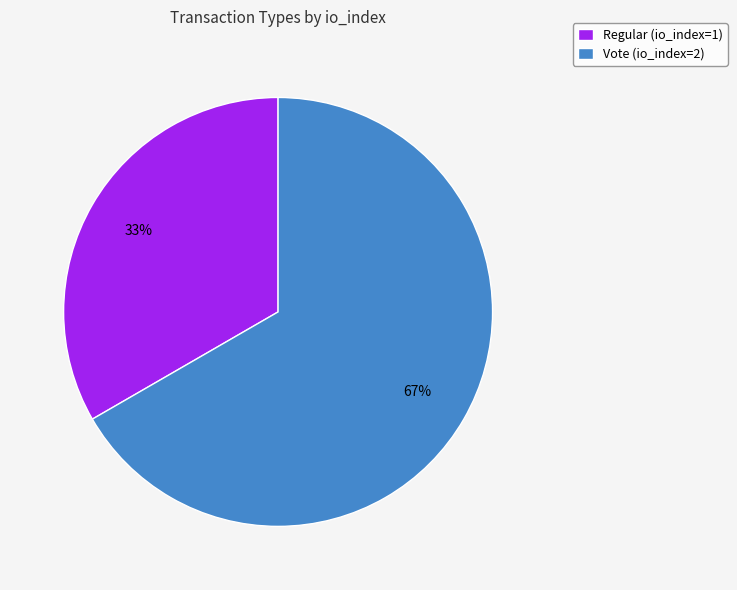

The Vote (io_index=2) slice represents 78% of the pie. True or false?

False